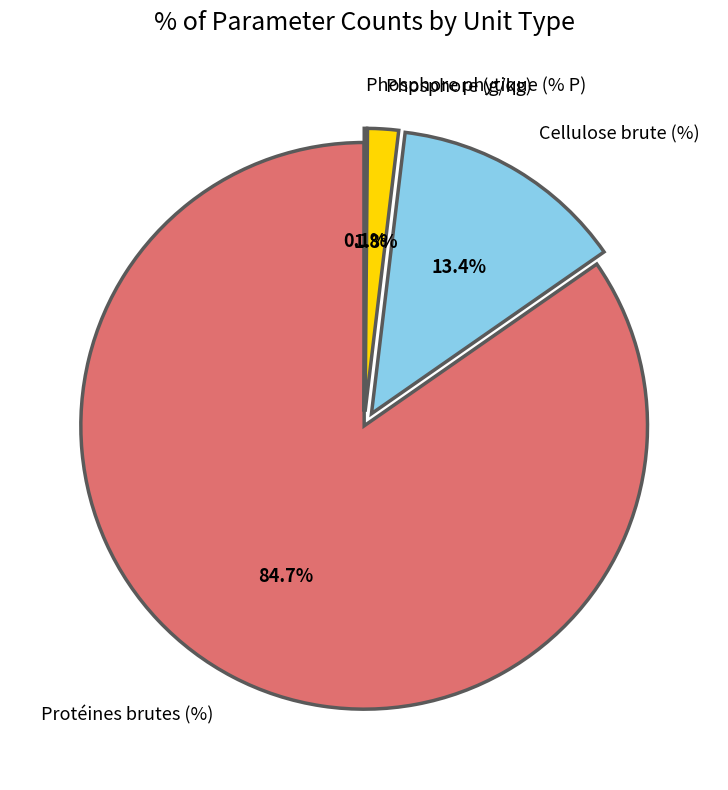

Does any single category account for the majority?

Yes